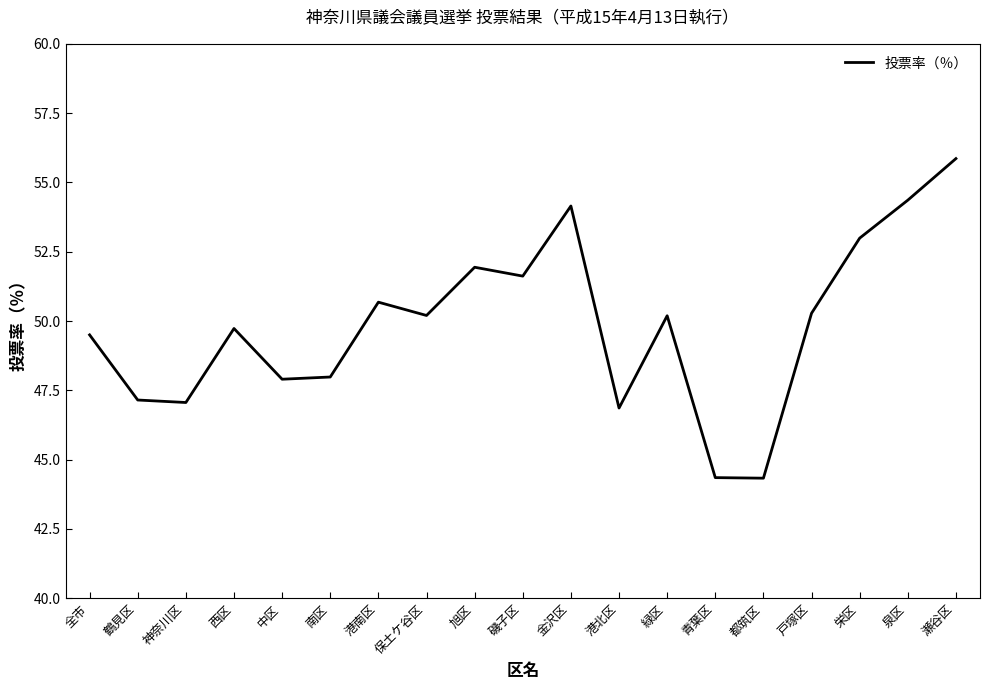

Is it true that the value at 緑区 is 50.2?

True